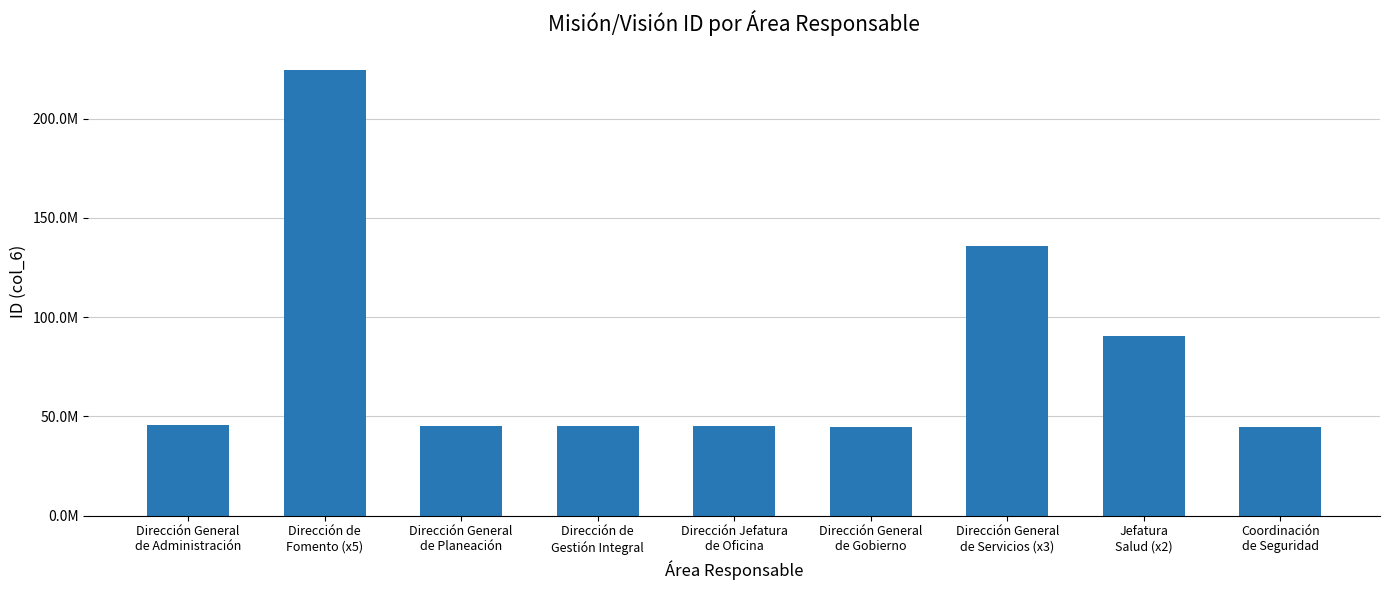

Are the bars horizontal?

No